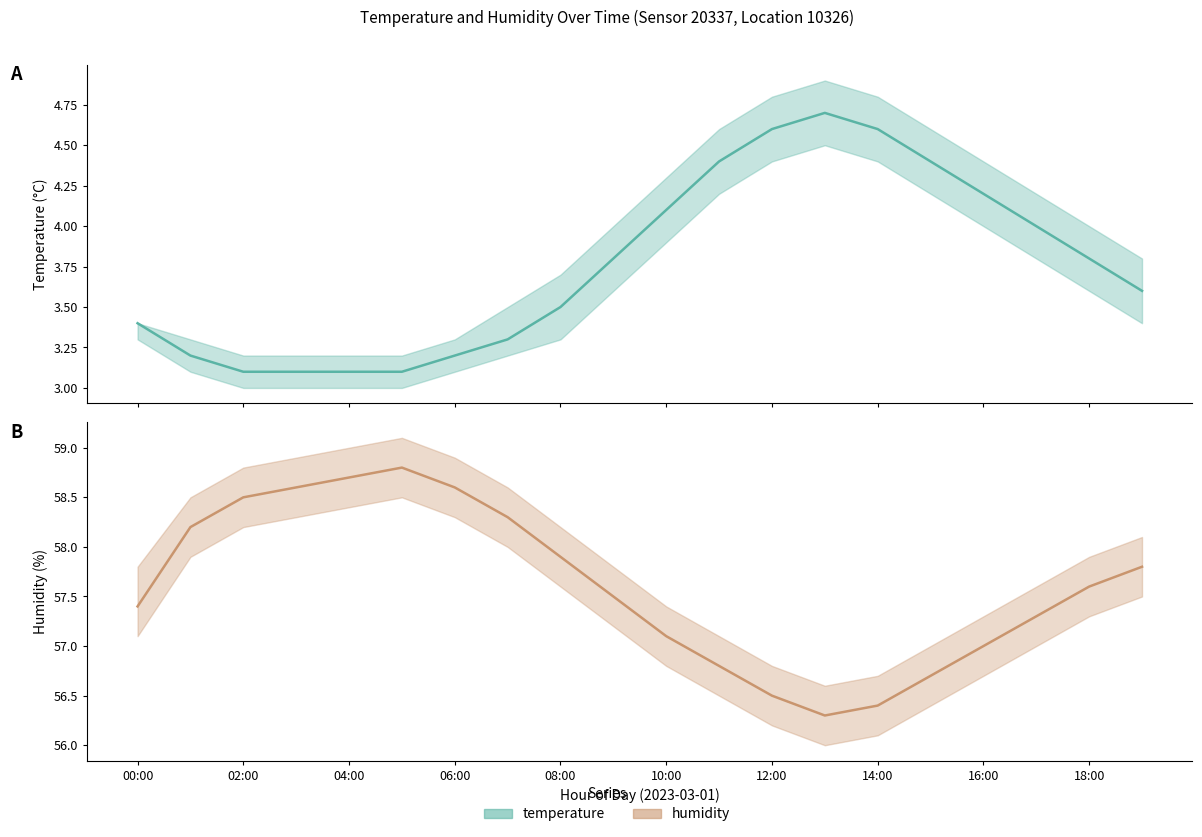

True or false: temperature_lower has a value of 1.7 at 01:00.

False